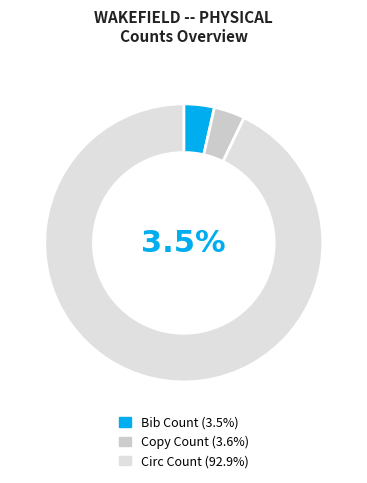

To the nearest percent, what is the combined percentage of Copy Count and Circ Count?

96%